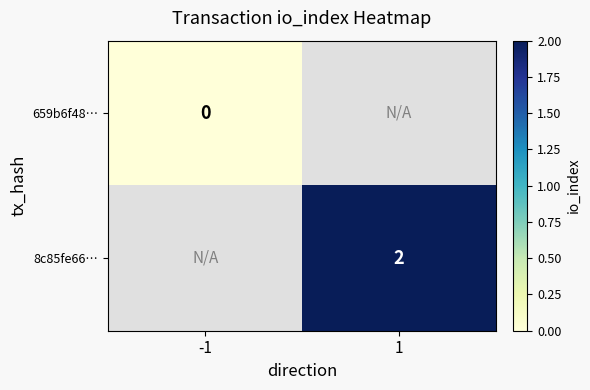

The 8c85fe66… series shows 2.0 at 1. True or false?

True